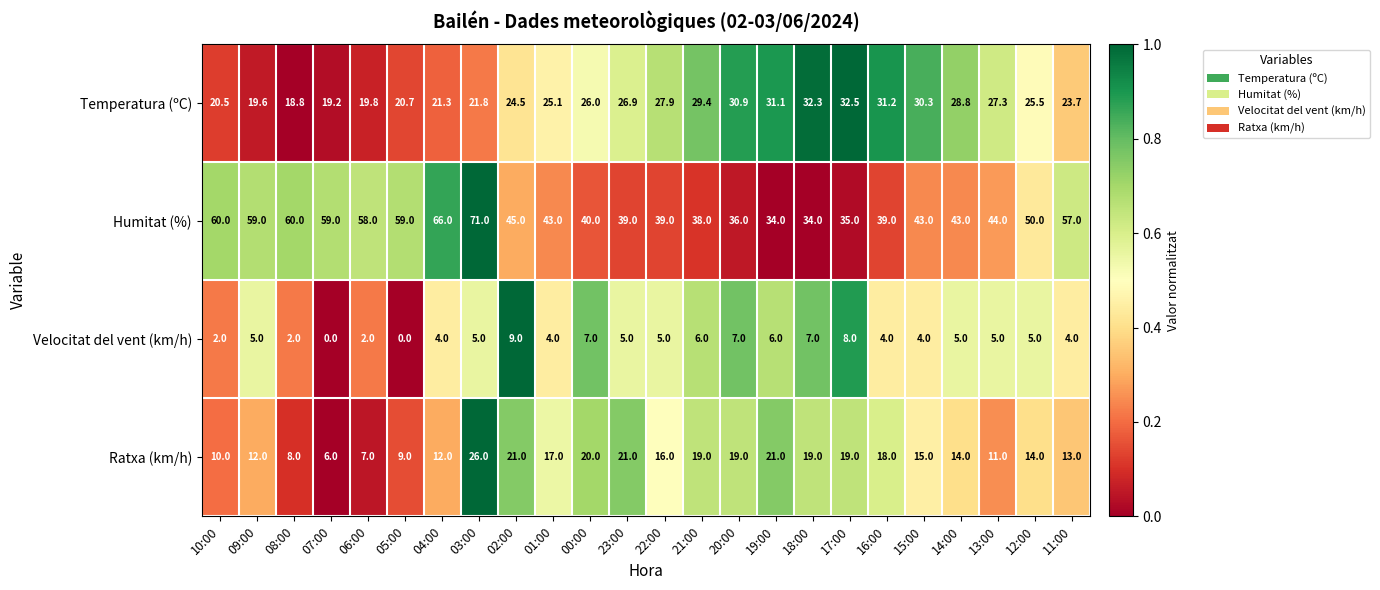

Count the number of categories in the chart.

24